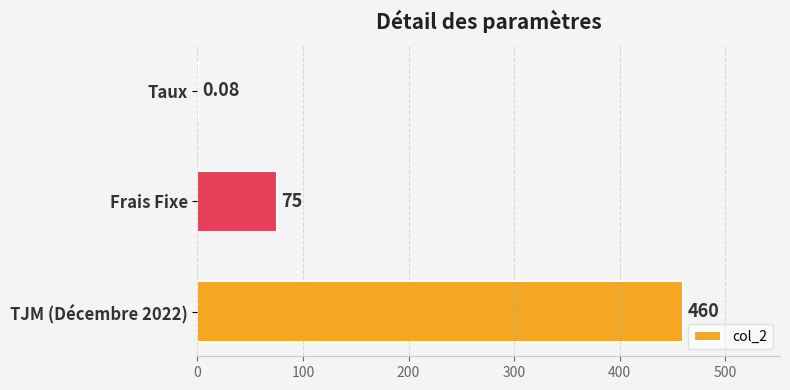

Where is the data nearest to the value 230?

Frais Fixe